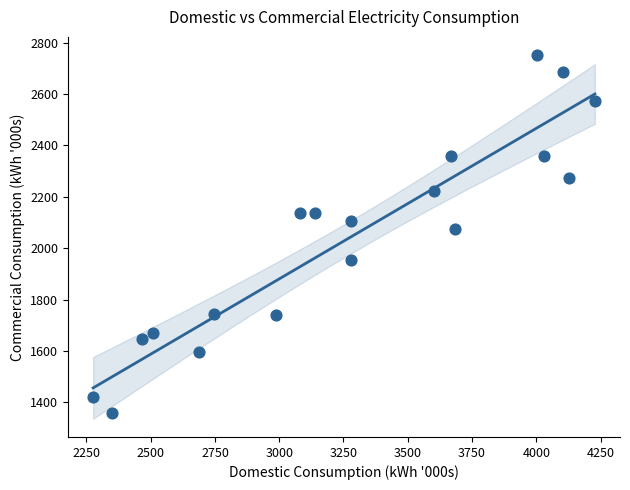

What Y value in the scatter plot is closest to 2055?

2074.0